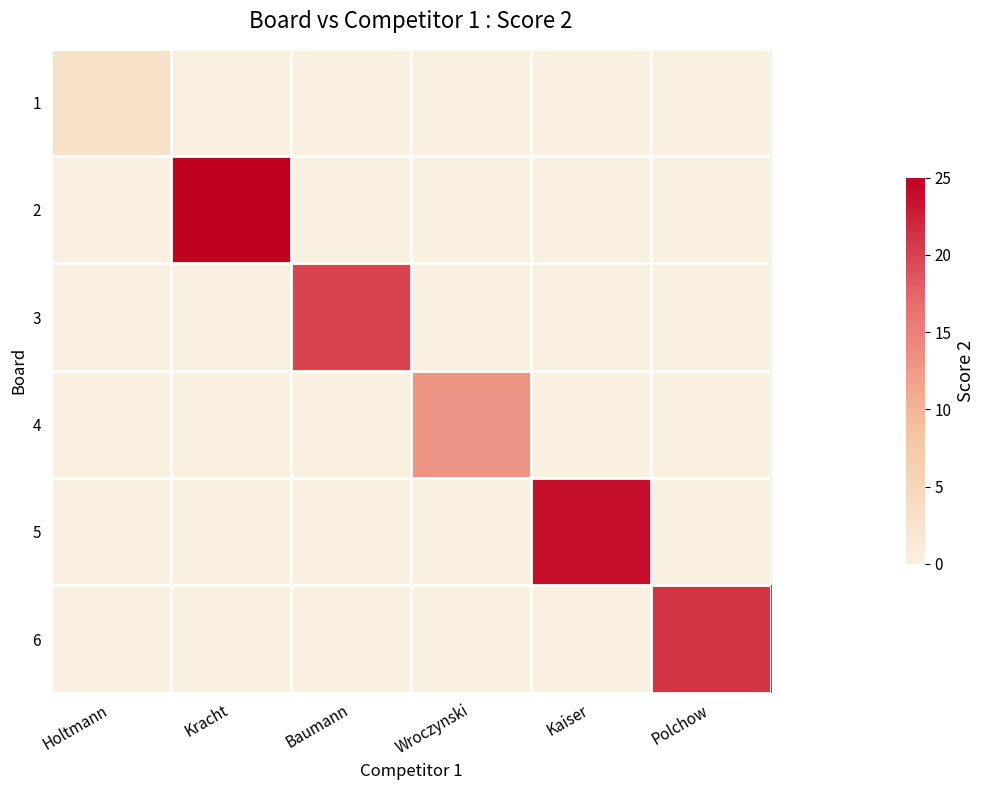

Between Kracht and Kaiser, which series saw the biggest shift?

2